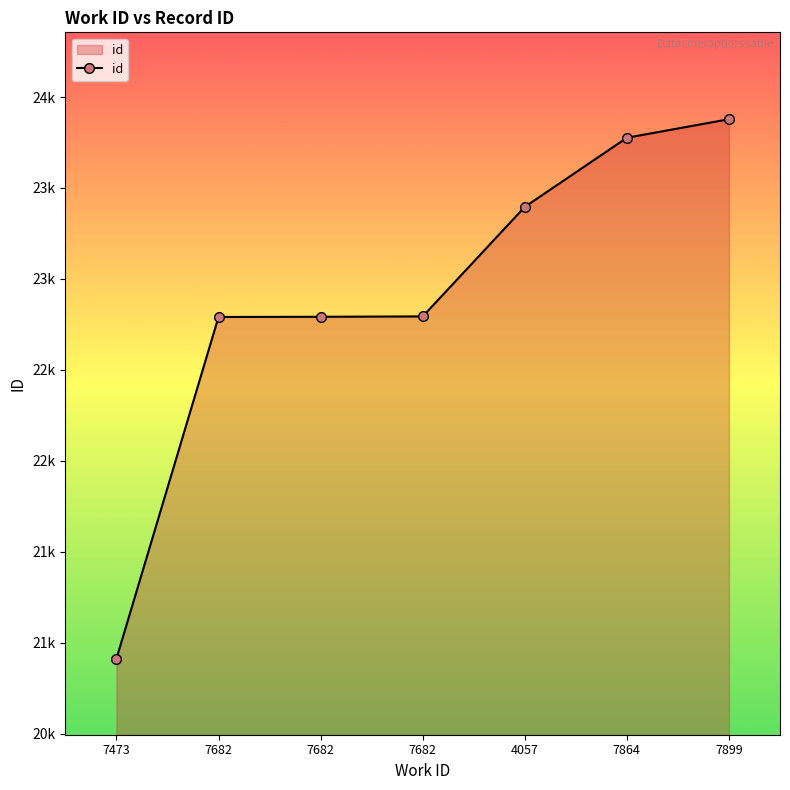

Does the chart have visible grid lines?

No